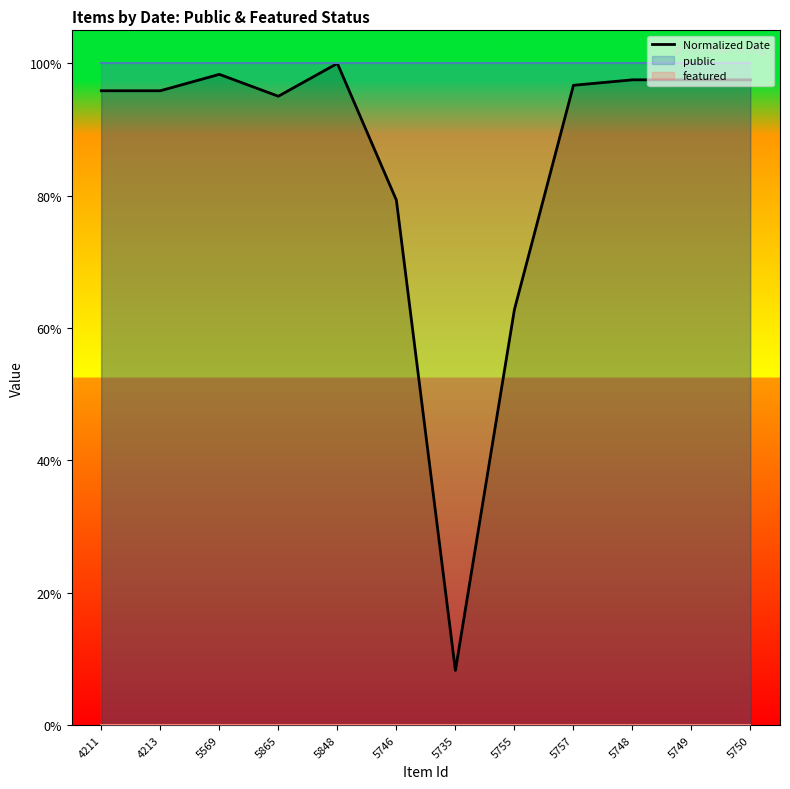

Which has a higher value, 5748 or 5757?

5748